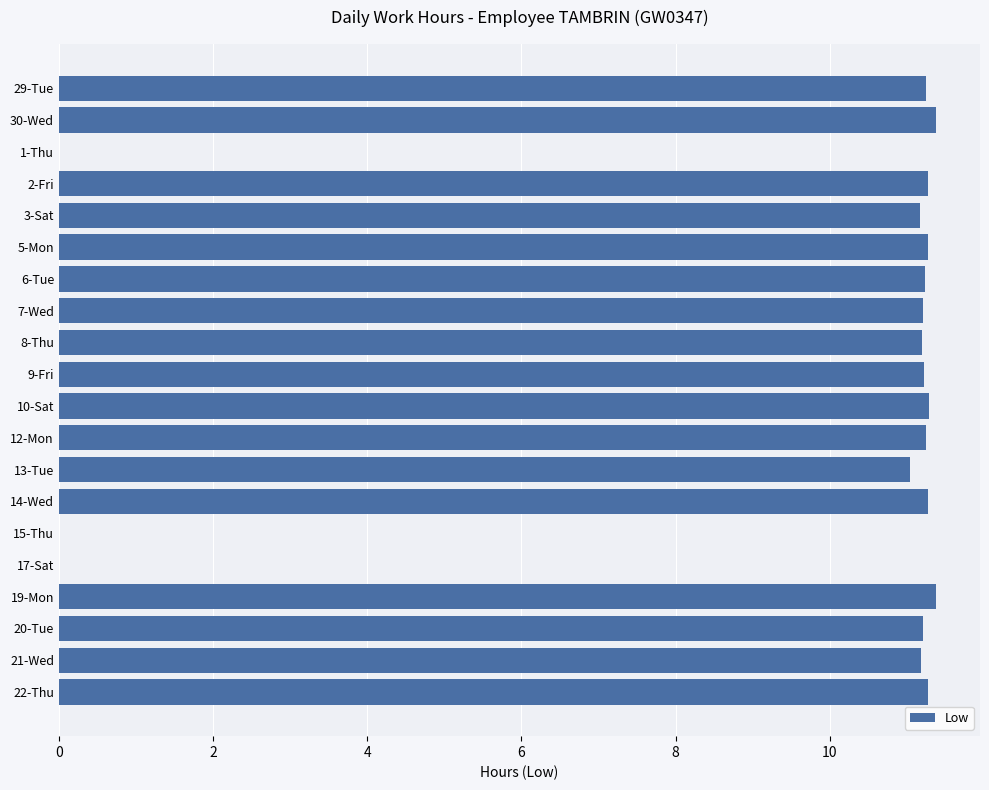

What is the sum of all values?

191.1